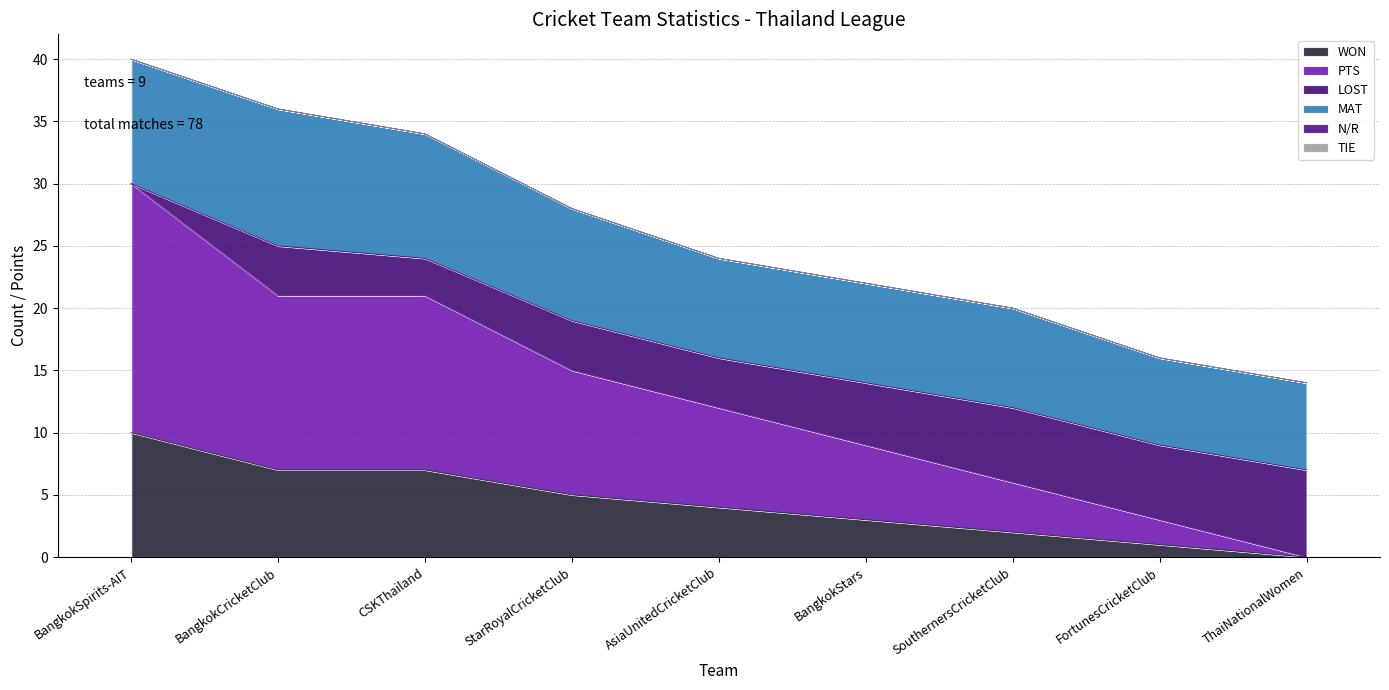

Which series has the largest total across all categories?

PTS